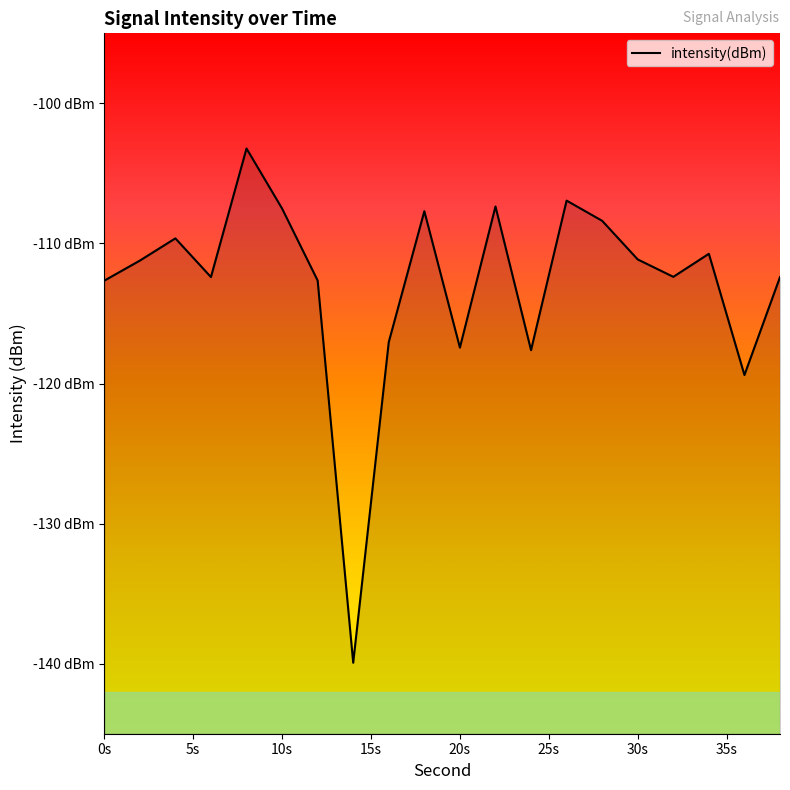

What is the value of the 20th point from the left?

-112.4